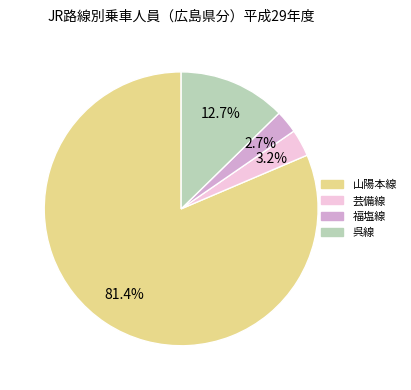

Which category accounts for the majority?

山陽本線